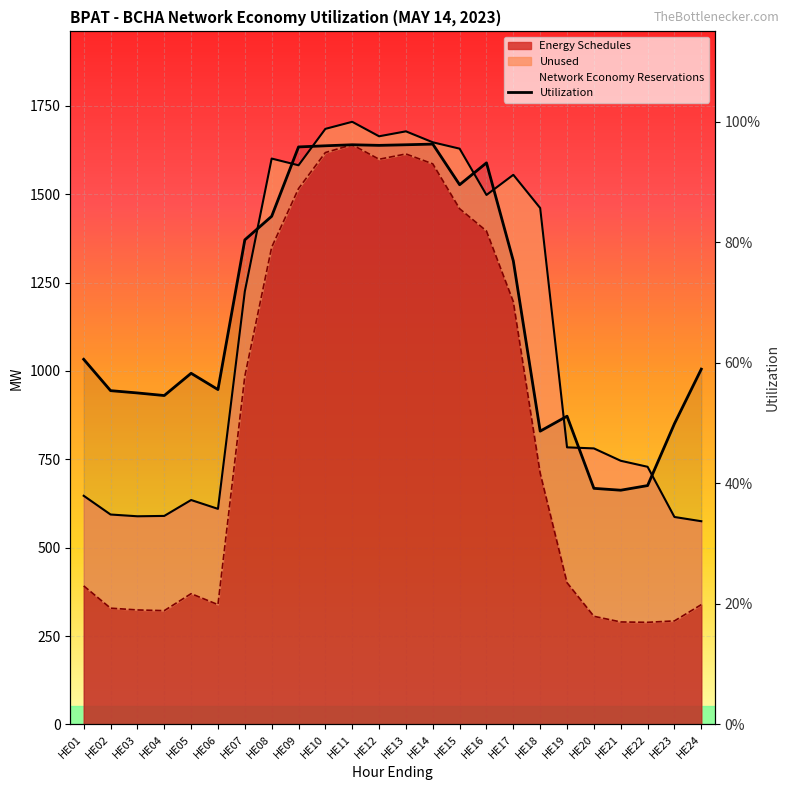

What is the difference between the maximum and minimum values?

0.6